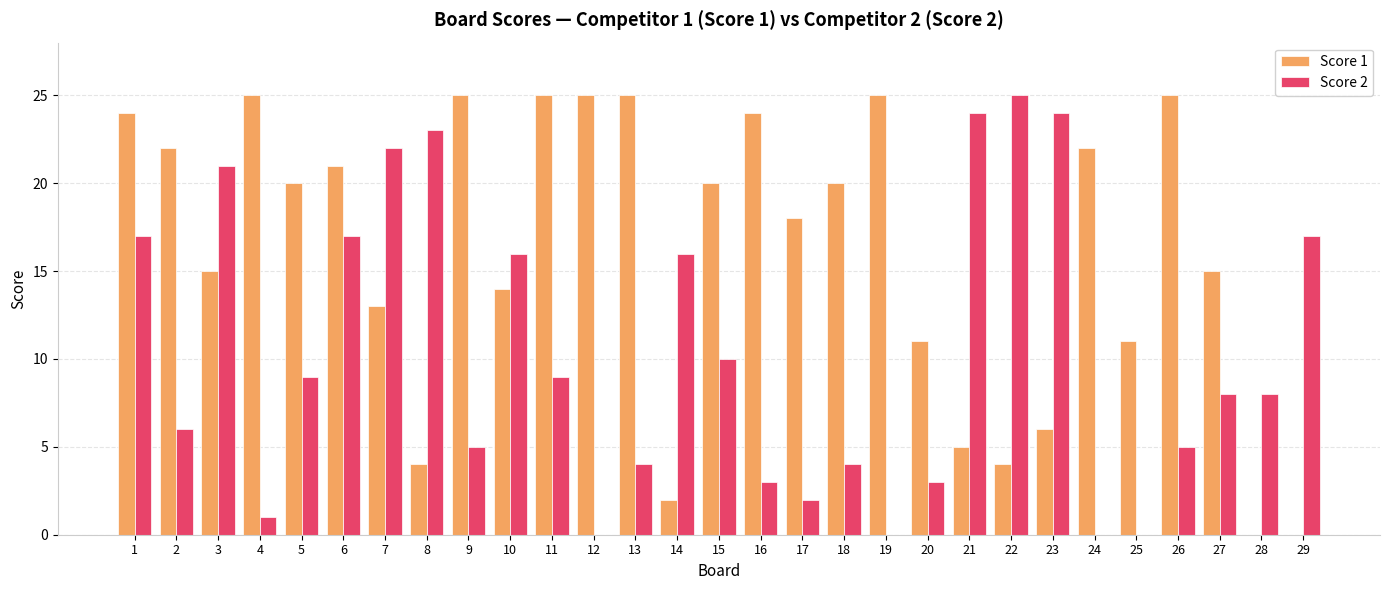

Is it true that Score 1 equals 20 at 5?

True